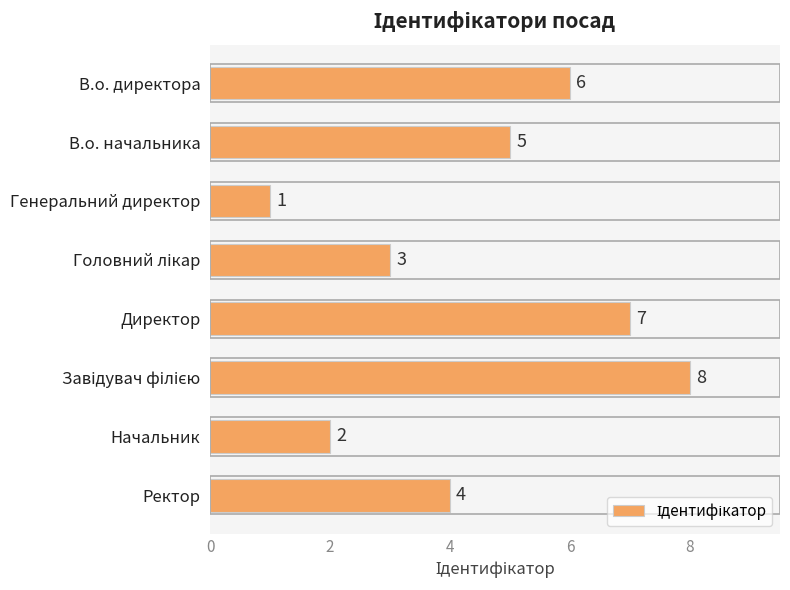

Which category has the lowest value across all series?

Генеральний директор